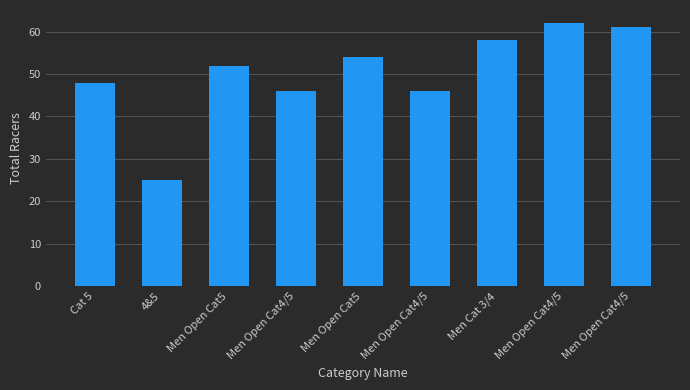

What is the maximum value shown in the chart?

62